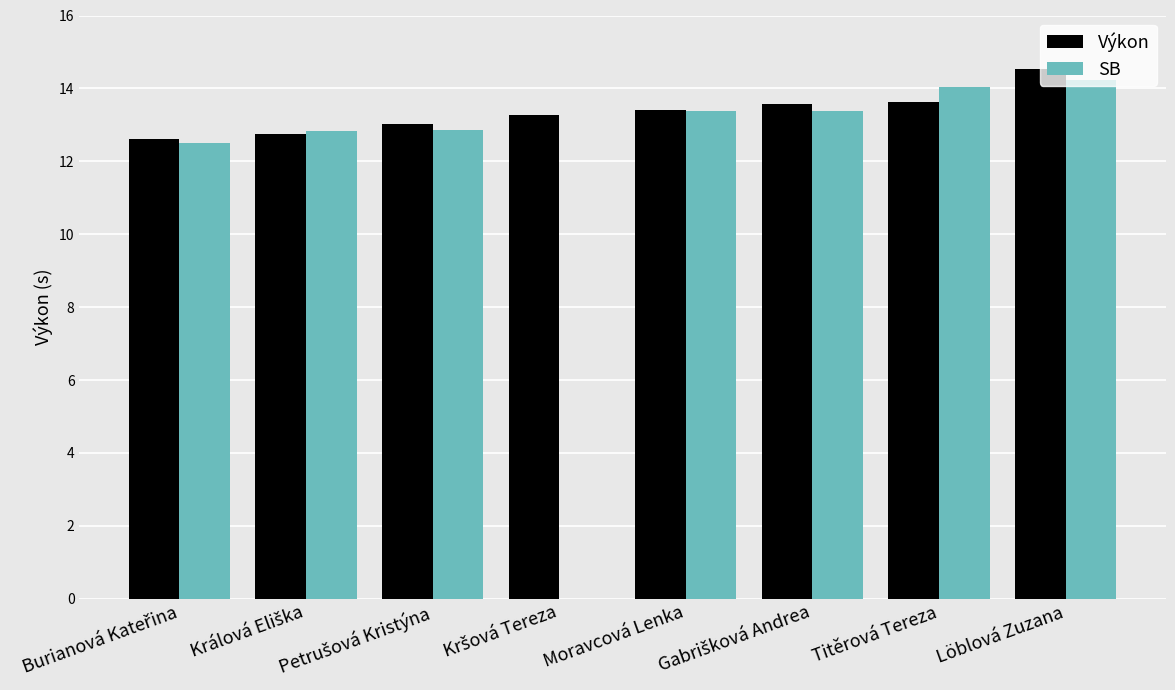

At which category is the sum across all series the highest?

Löblová Zuzana